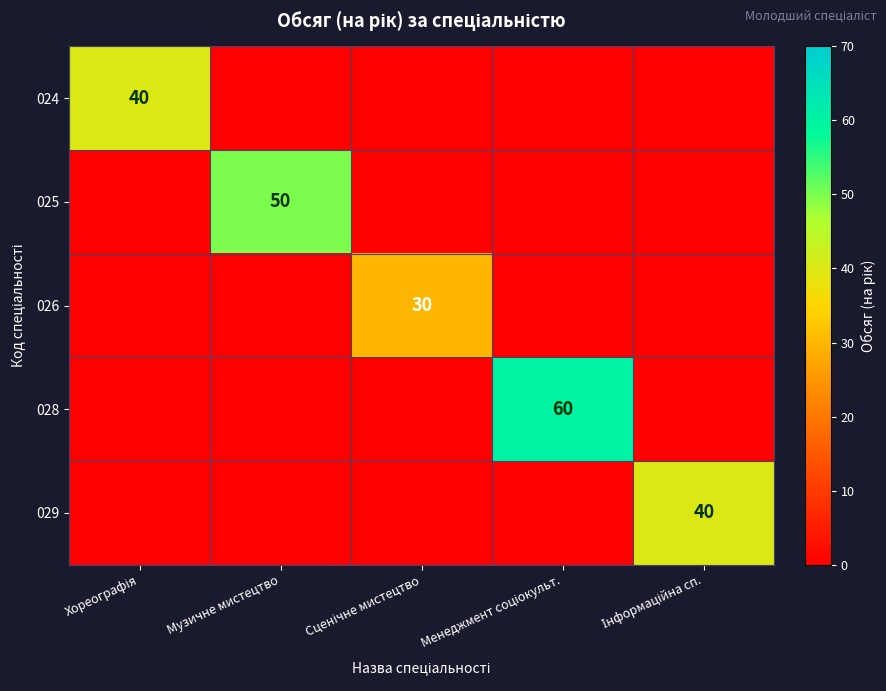

What is the total value across all series at Інформаційна сп.?

40